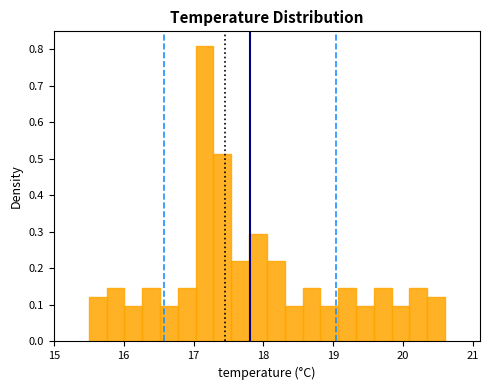

Read against the x-axis, roughly where is the centre of the tallest bar?

17.2